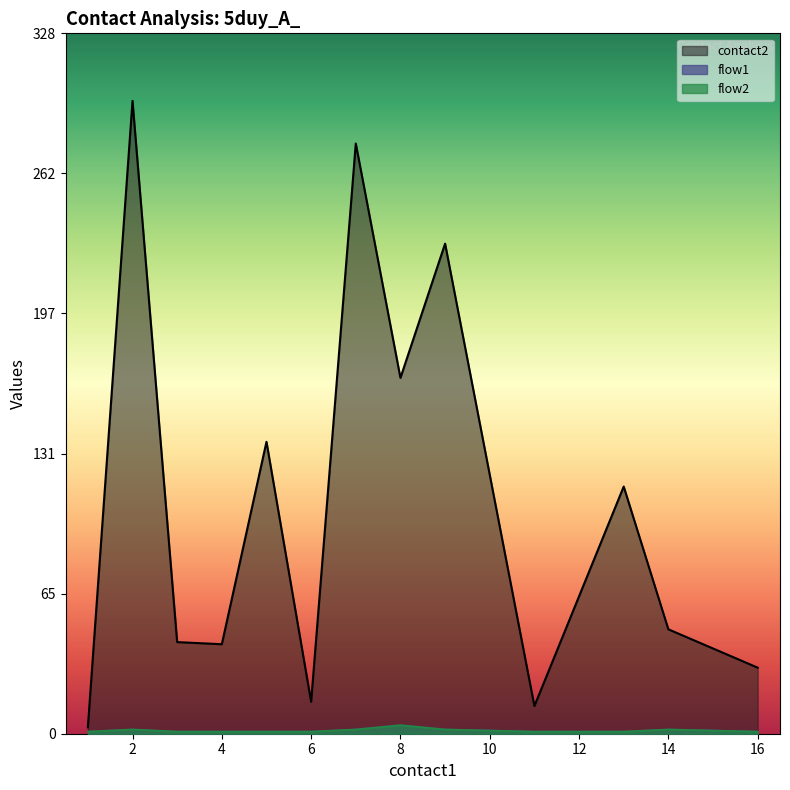

True or false: flow1 has a value of 1 at 5.

False